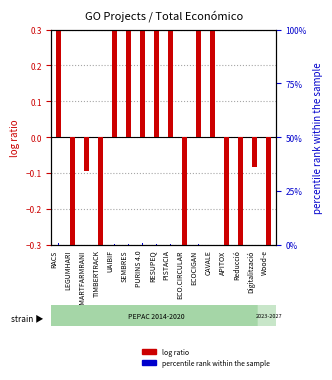

What is the difference between the second highest and minimum values in the percentile rank within the sample series?

1.4